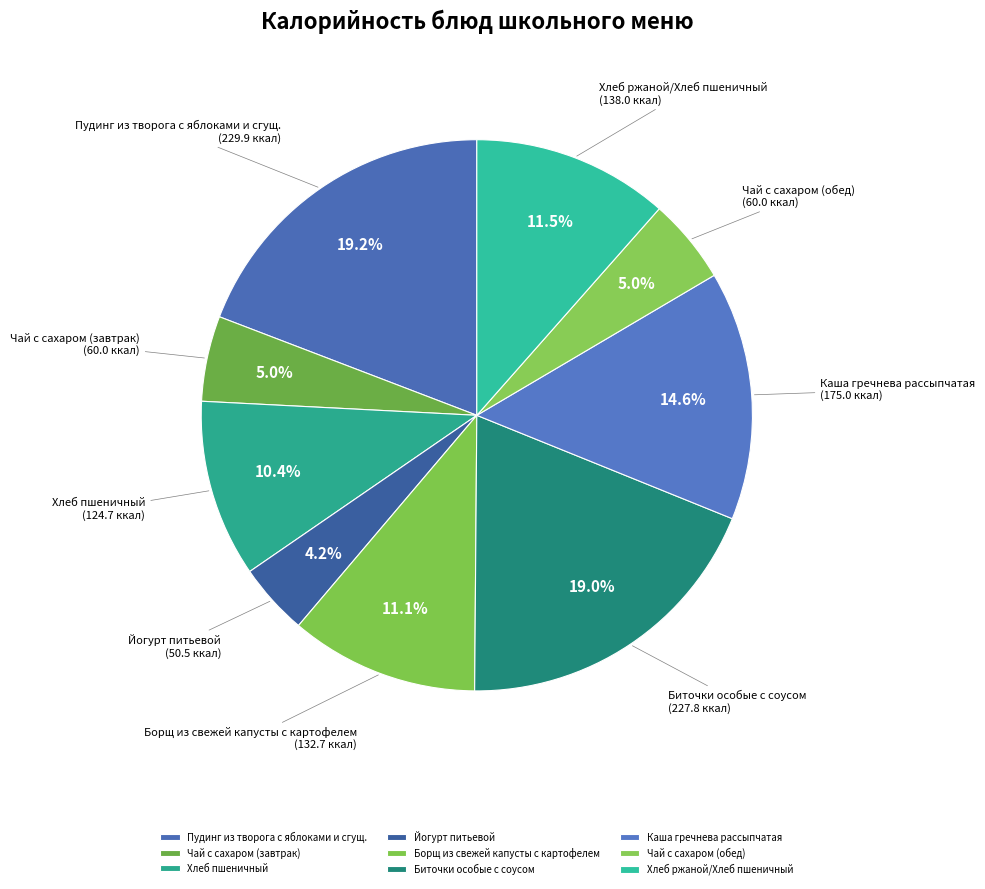

What is the ratio of the value at Борщ из свежей капусты с картофелем to the value at Пудинг из творога с яблоками и сгущ.?

0.6